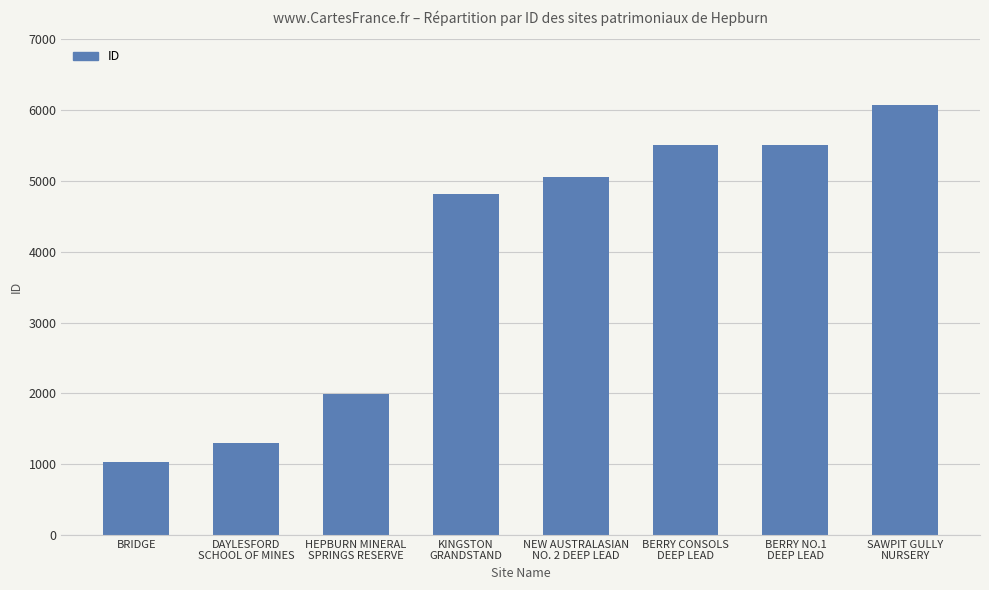

What is the difference between the maximum and minimum values?

5042